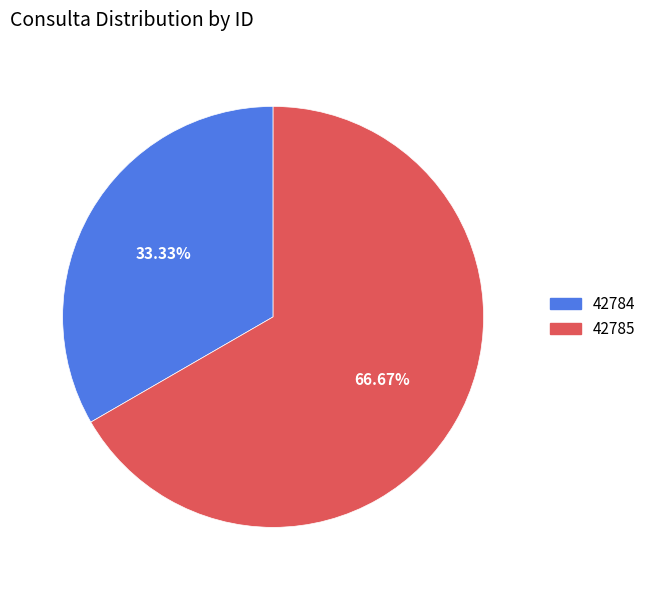

How much of the chart is everything except 42784?

66.7%